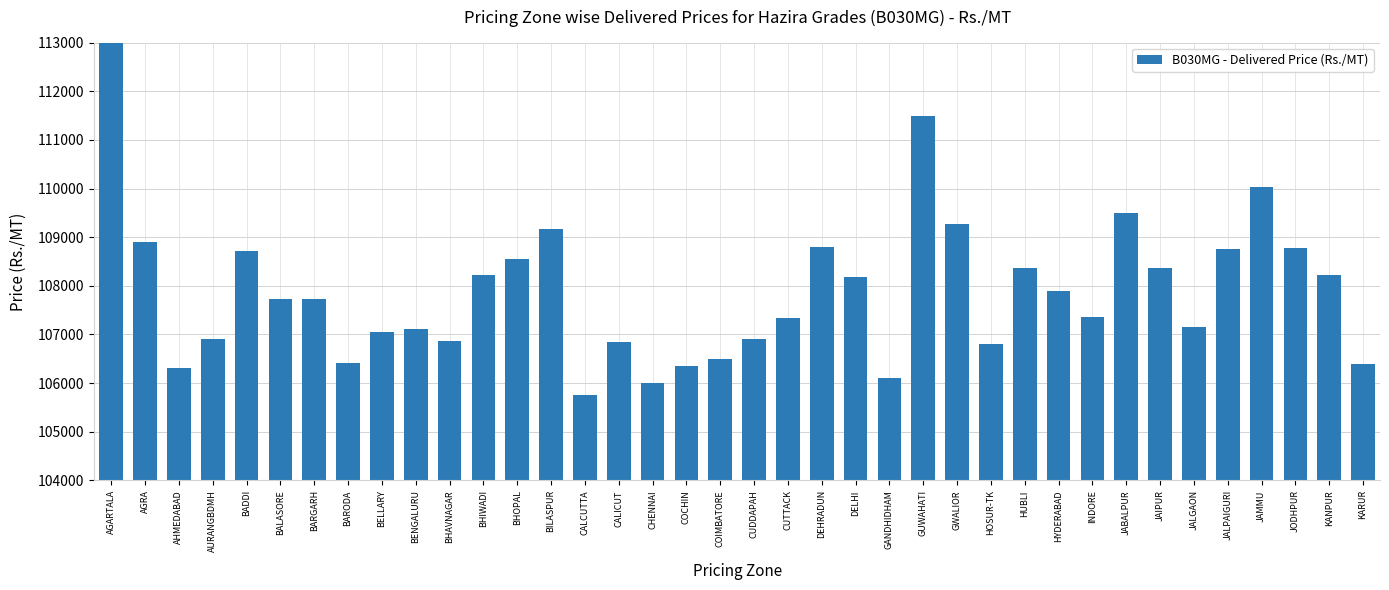

What is the change in value from BHOPAL to JAMMU?

+1474